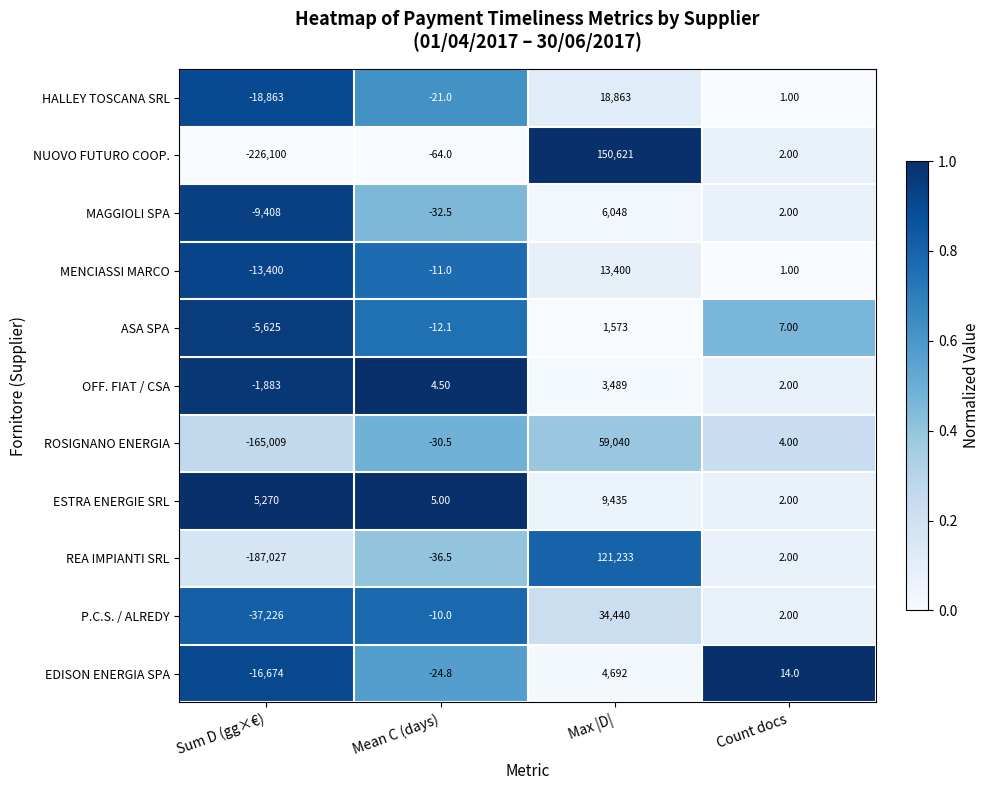

Which category has the highest value across all series?

Max |D|